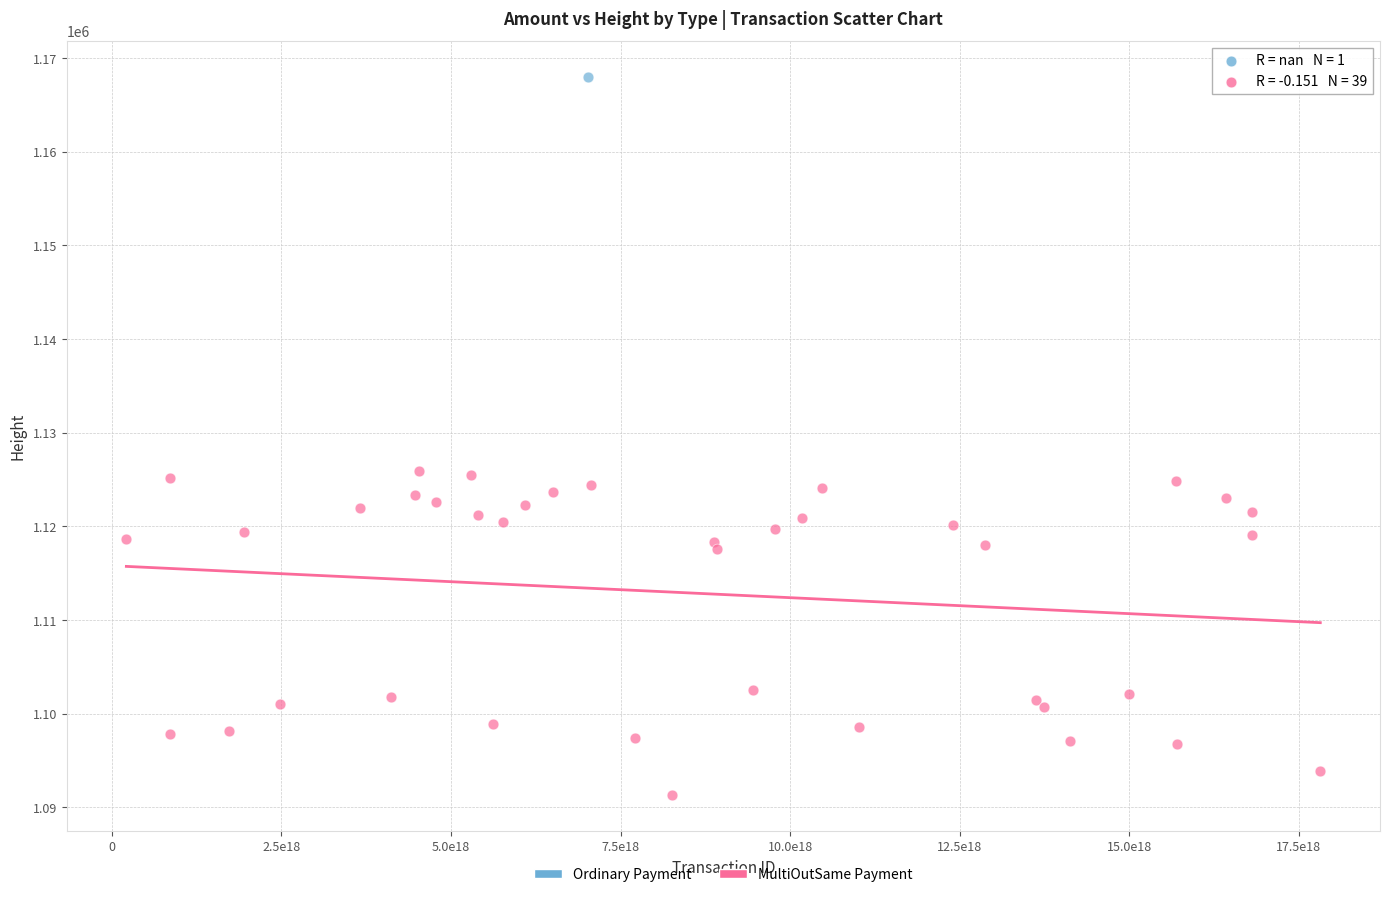

What are all the series names shown in the legend?

Ordinary Payment, MultiOutSame Payment